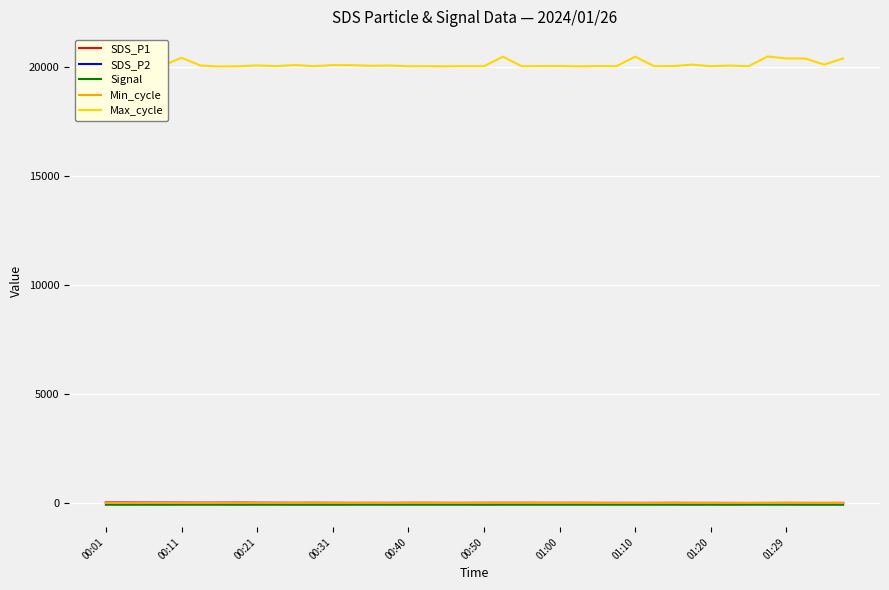

Which series has the largest range (max minus min)?

Max_cycle